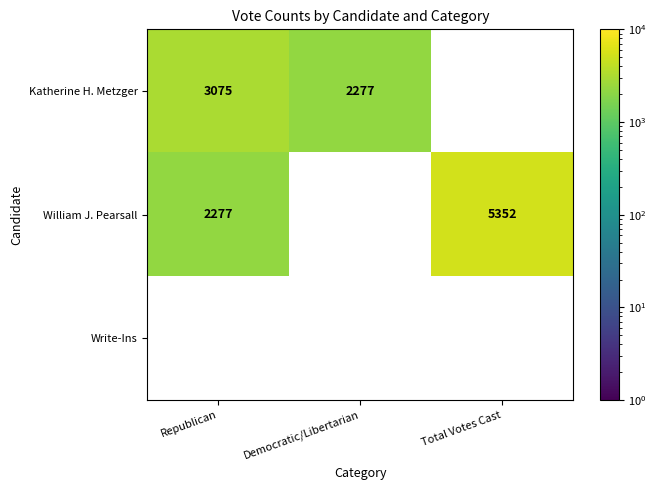

True or false: William J. Pearsall has a value of 5352 at Total Votes Cast.

True